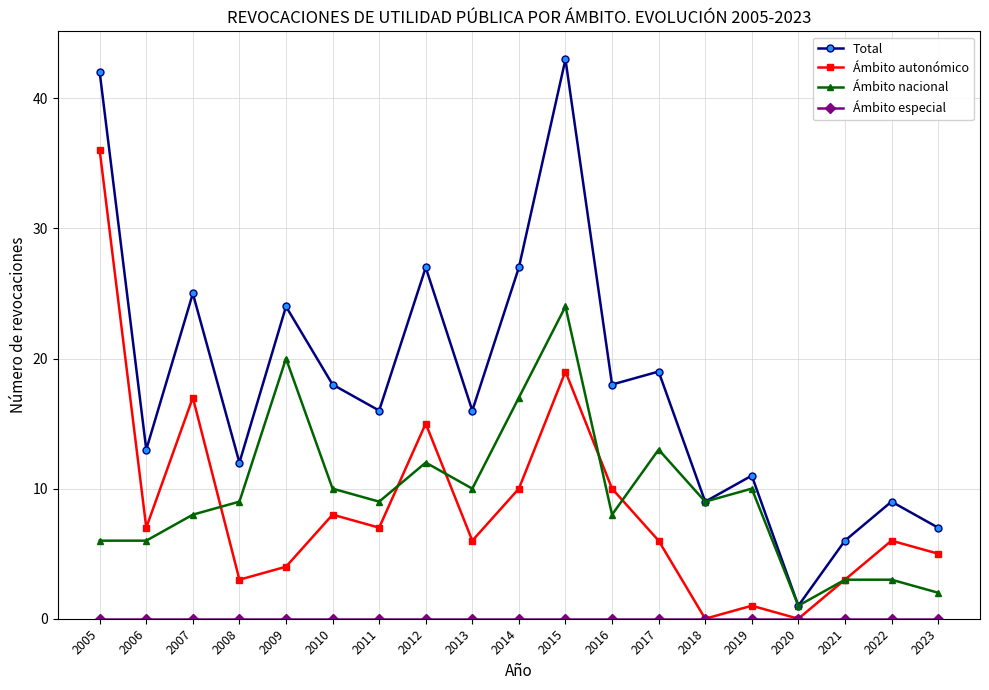

At which category is the sum across all series the highest?

2015